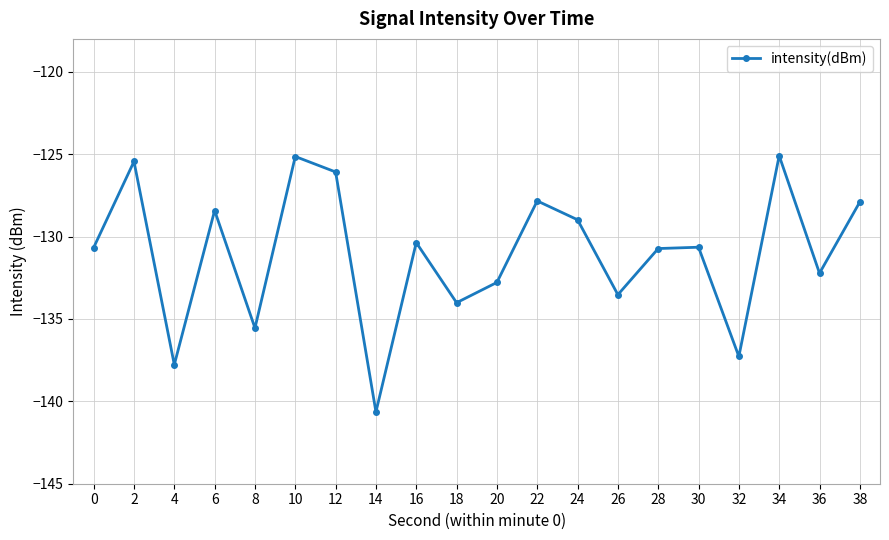

Which has a higher value, 36 or 16?

16